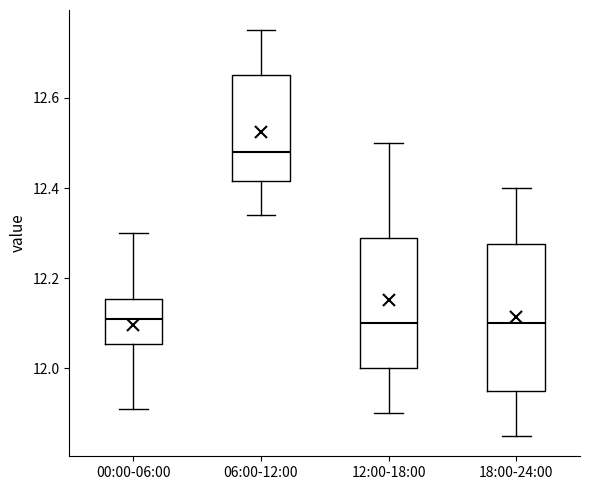

Where does the lower whisker of the box for 00:00-06:00 end on the y-axis? The values are not printed on the chart, so give them approximately, as read against the axis.

11.92